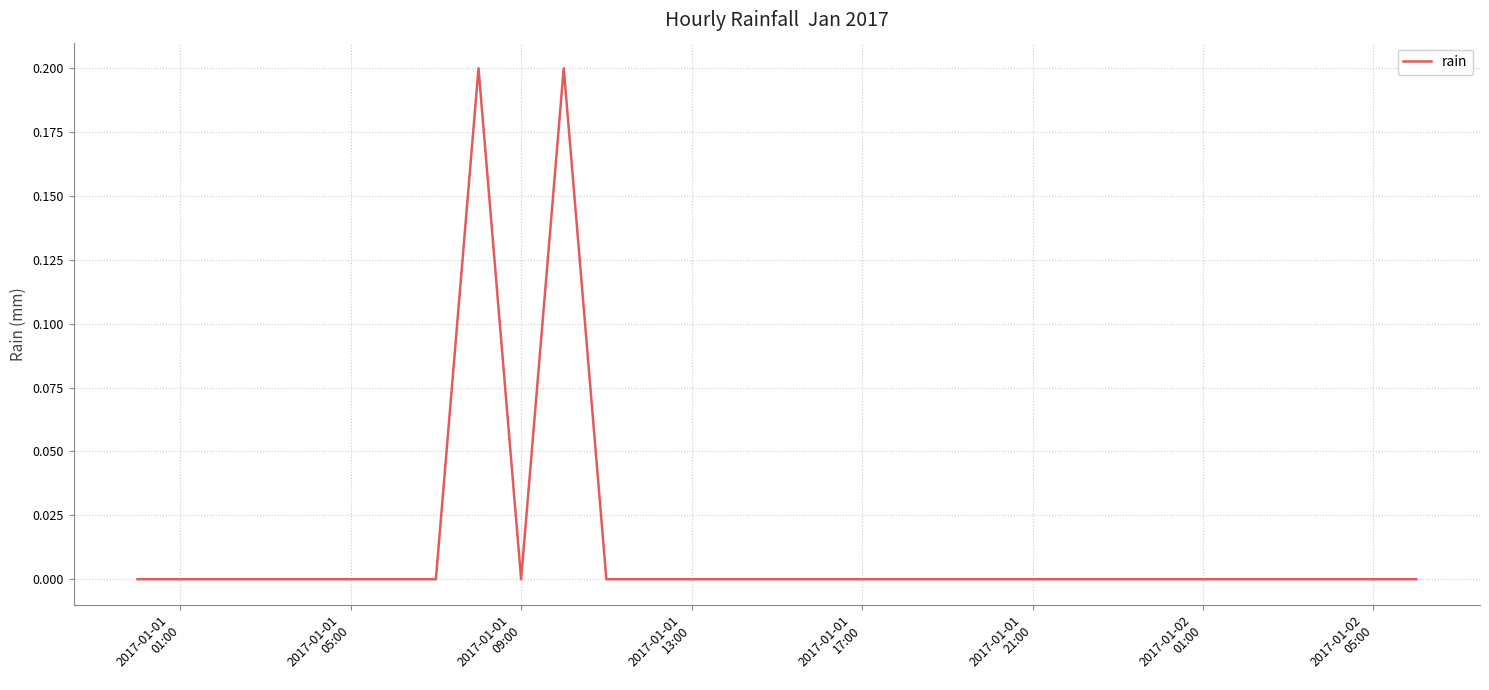

Is this an area chart (filled region under the line)?

No